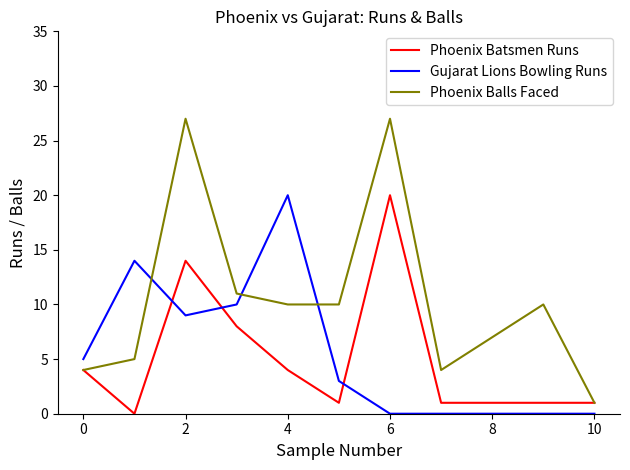

Which series has the largest total across all categories?

Phoenix Balls Faced